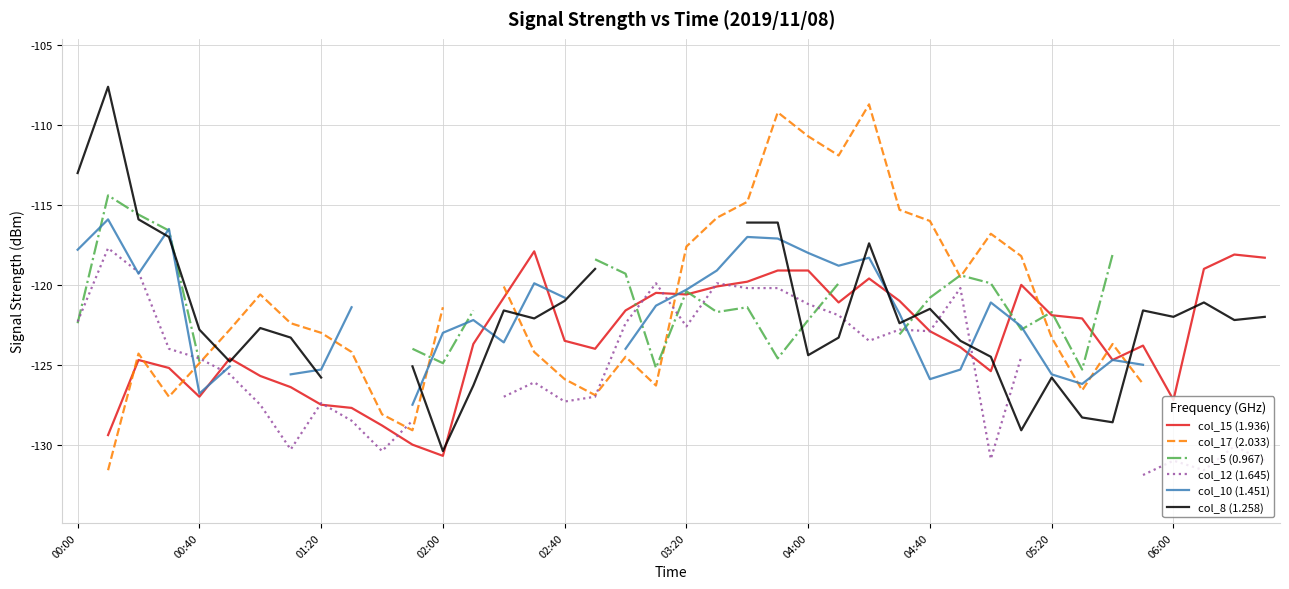

What is the sum of the col_5 (0.967) values at 05:20 and 00:40?

-246.5